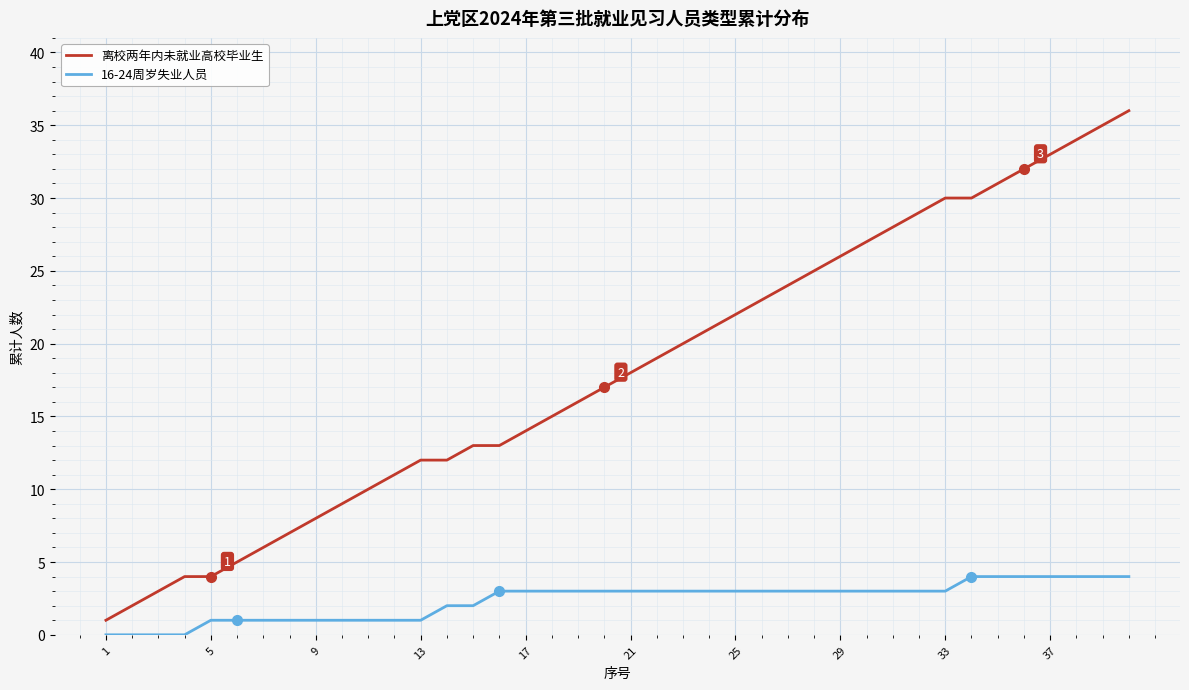

True or false: 离校两年内未就业高校毕业生 and 16-24周岁失业人员 cross at least once.

False